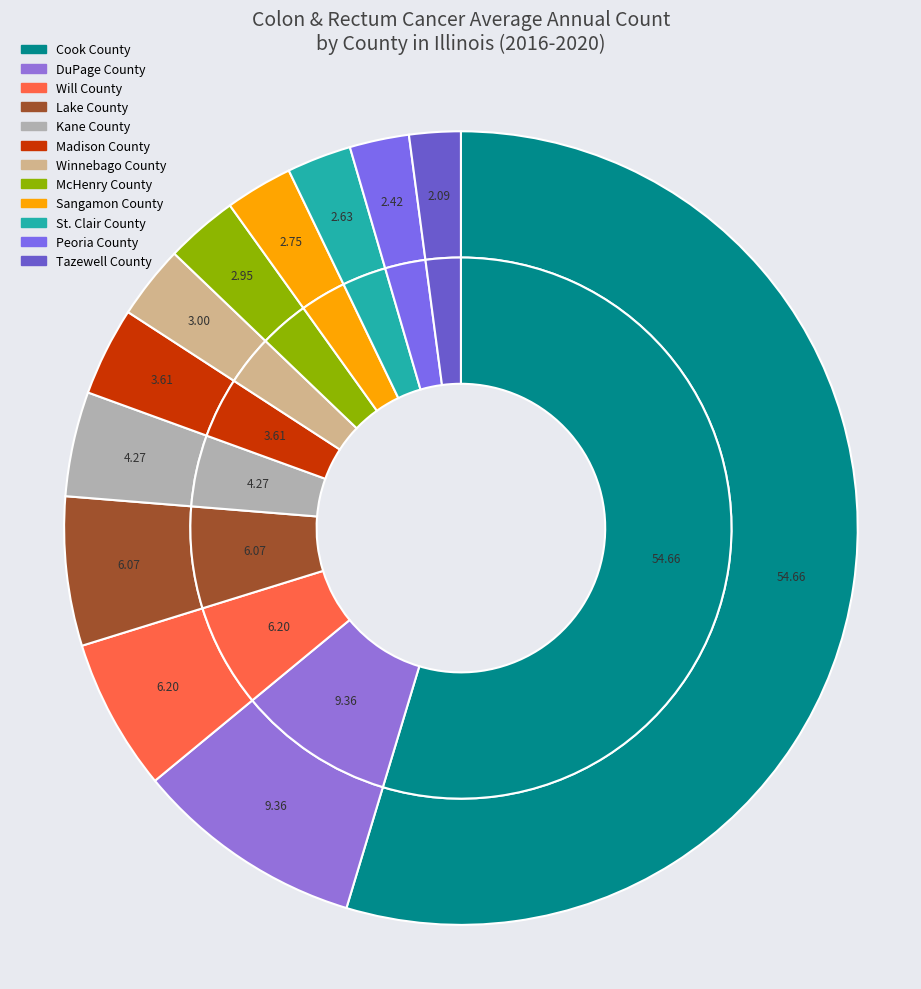

Which category has the smallest portion of the pie?

Tazewell County